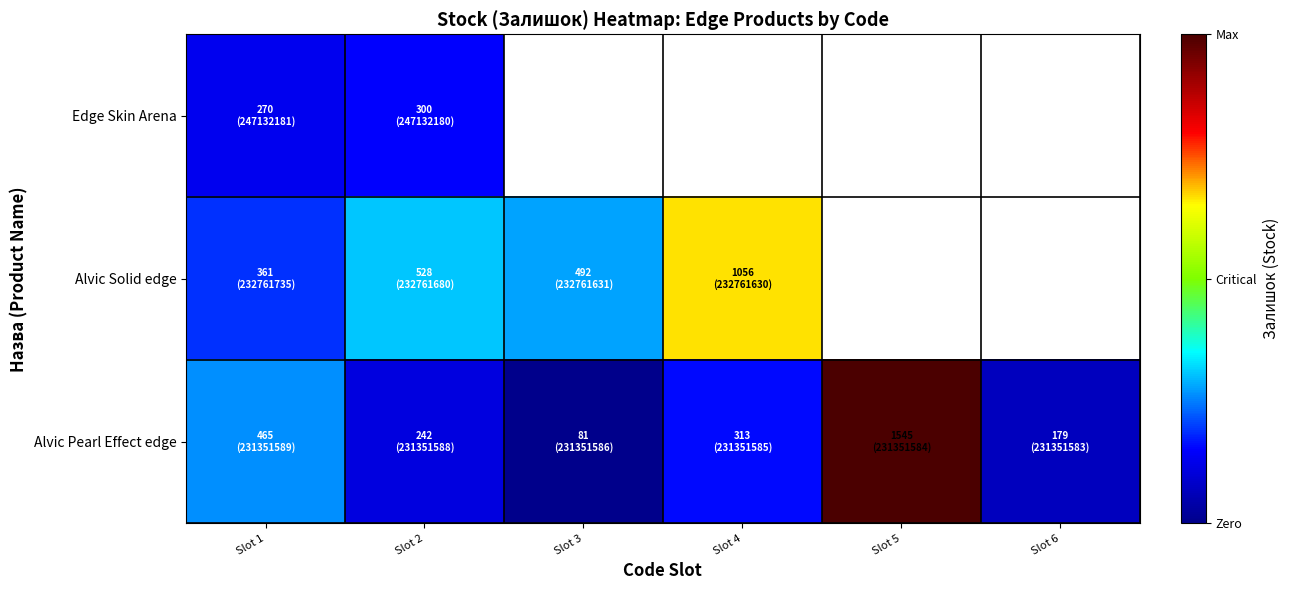

Between Slot 1 and Slot 4, which series saw the biggest shift?

Alvic Solid edge